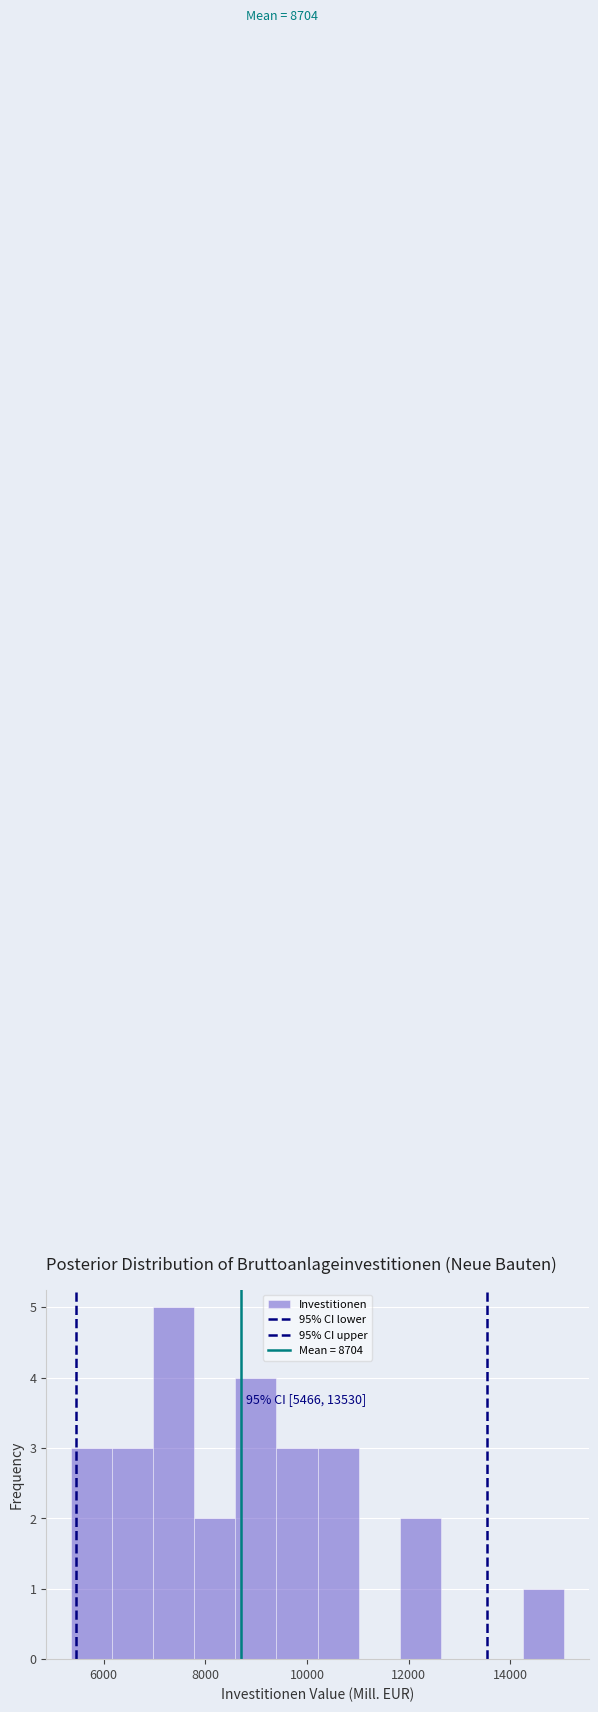

Over which range of the x-axis is the bar tallest?

7000 to 7800